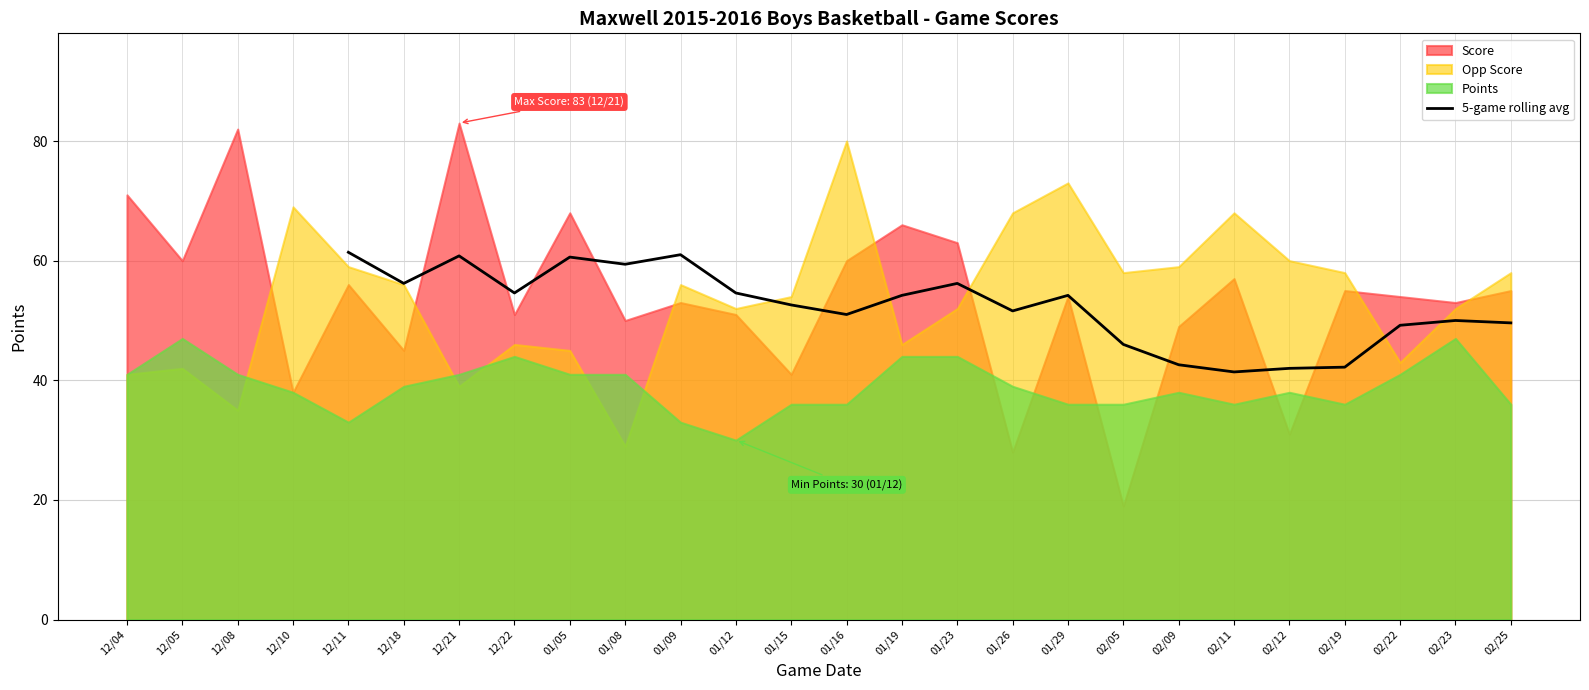

Is it true that 5-game rolling avg equals 51.6 at 01/26?

True